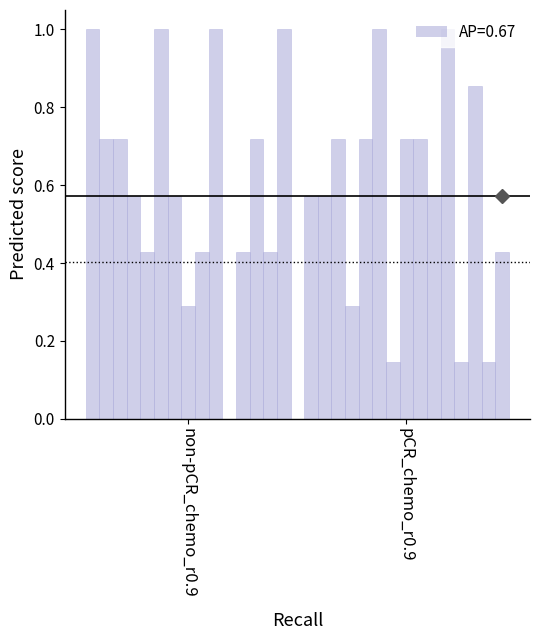

What is the sum of all values?

17.9